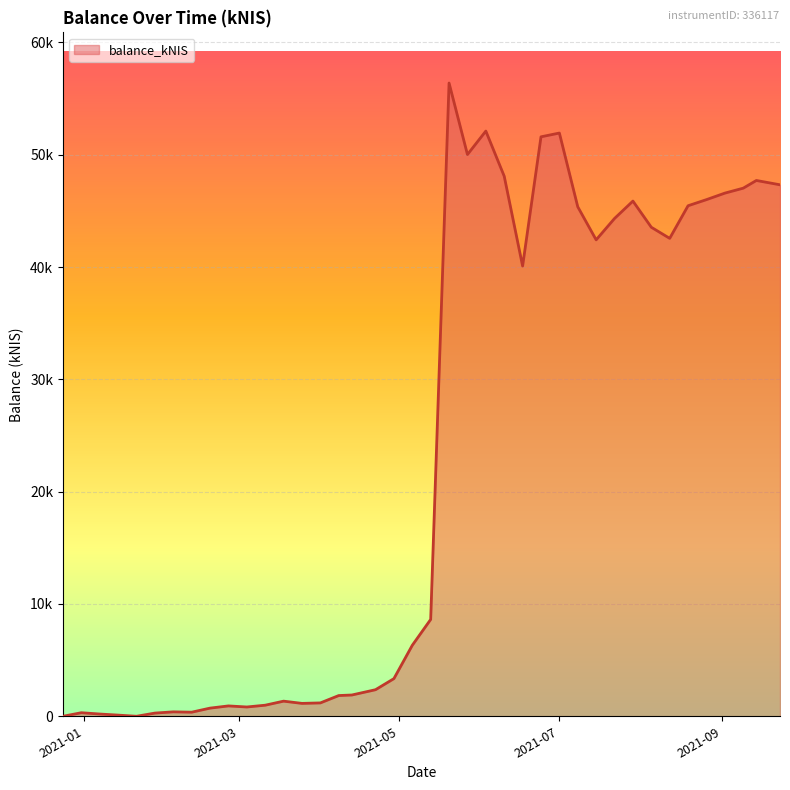

Is this an area chart (filled region under the line)?

Yes